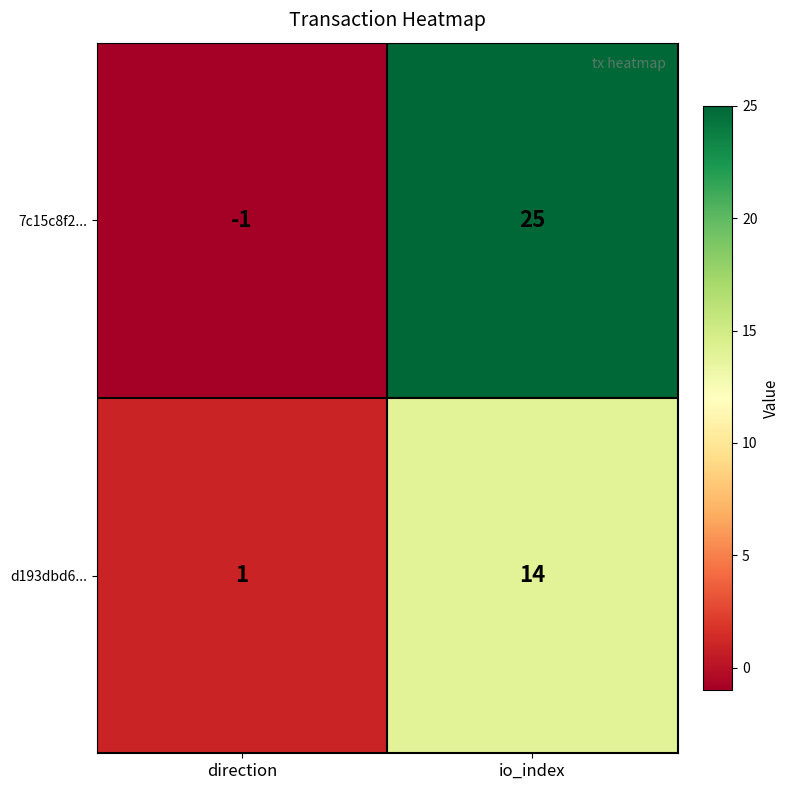

How many categories are shown in the chart?

2